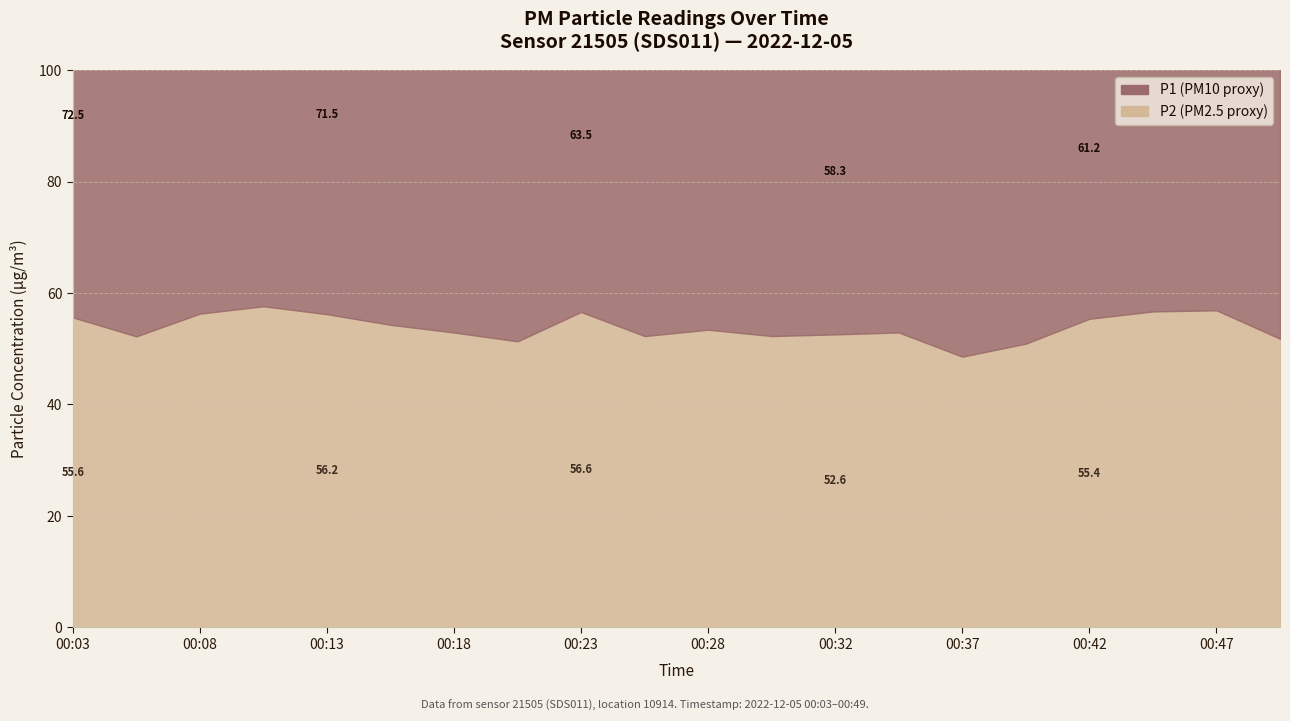

Does the chart have visible grid lines?

Yes